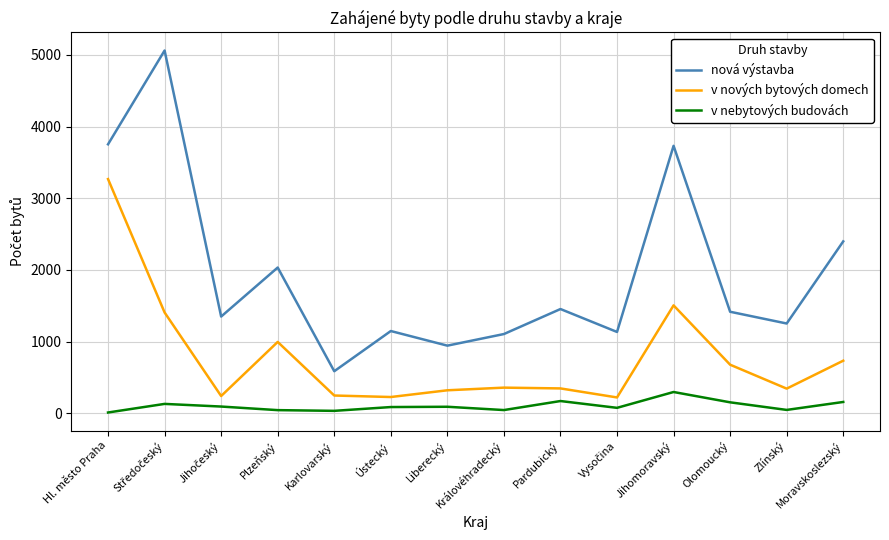

Which series changed the most between Karlovarský and Zlínský?

nová výstavba